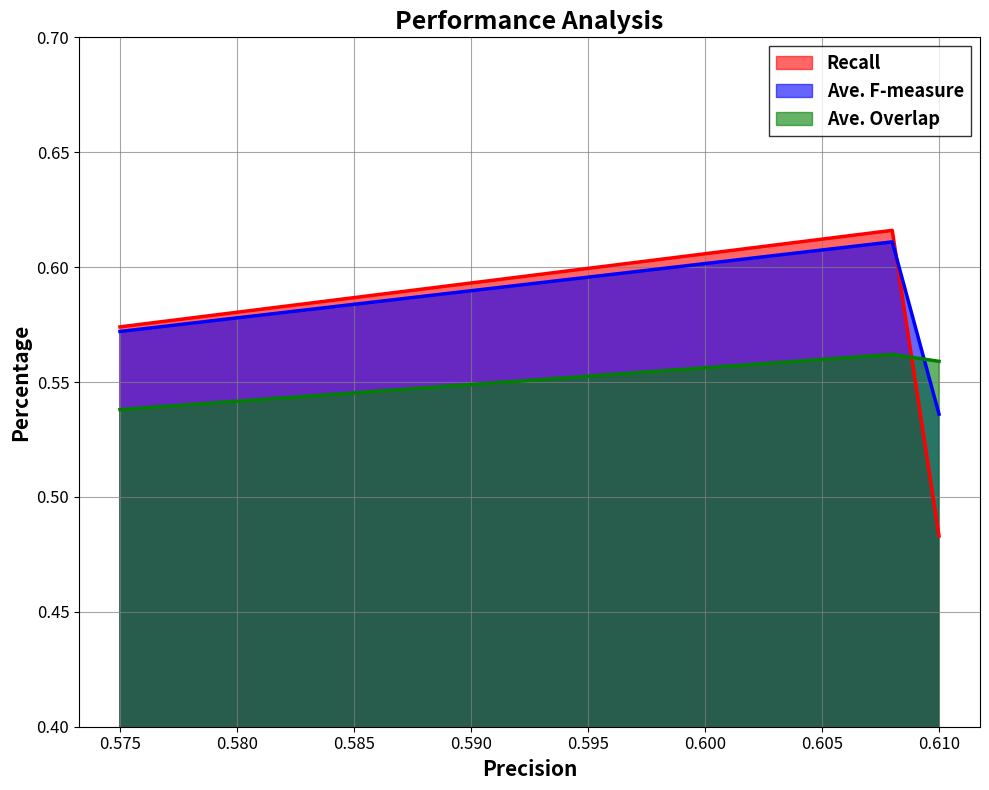

How many lines are shown in the chart?

3